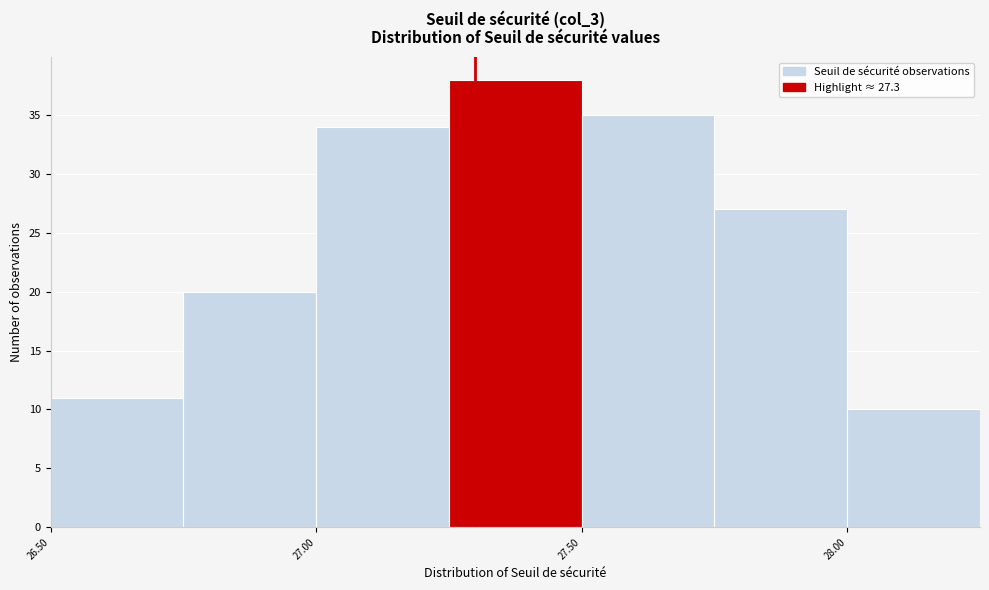

Reading left to right, transcribe this chart: for each bar, give the range it covers on the x-axis and its height. The values are not printed on the chart, so give them approximately, as read against the axis.

26.50 to 26.75: 11
26.75 to 27.00: 20
27.00 to 27.25: 34
27.25 to 27.50: 38
27.50 to 27.75: 35
27.75 to 28.00: 27
28.00 to 28.25: 10